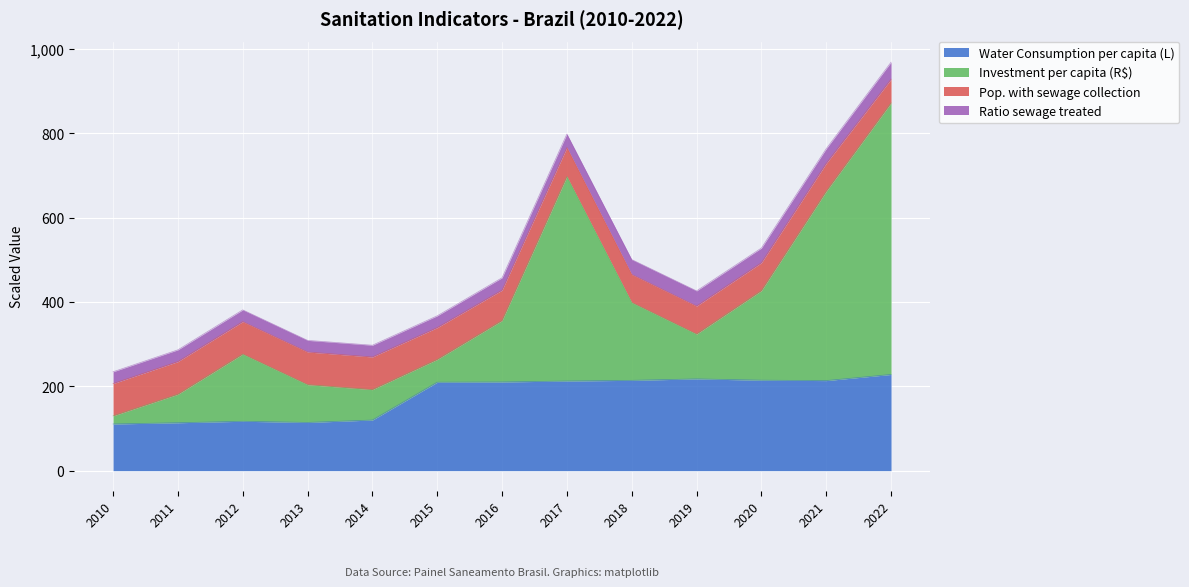

The Water Consumption per capita (L) series shows 152.0 at 2013. True or false?

False